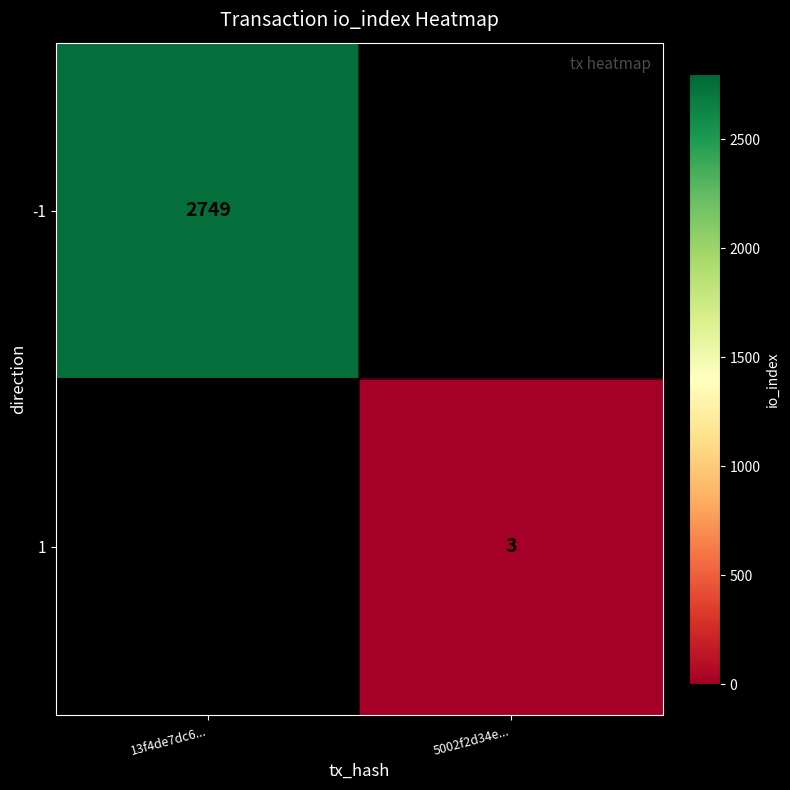

Between 5002f2d34e... and 13f4de7dc6..., which is larger?

13f4de7dc6...